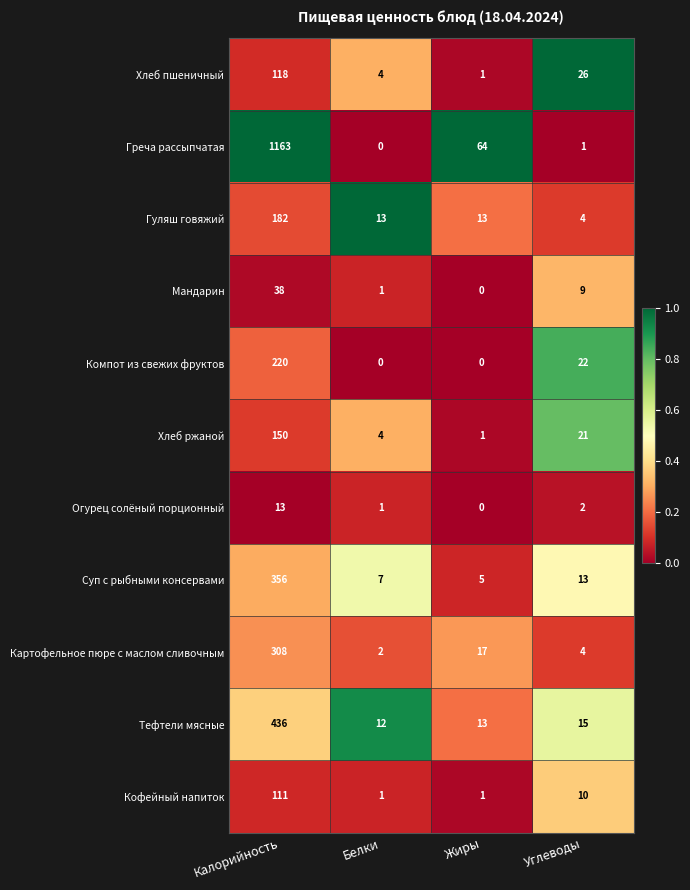

What is the total value across all series at Жиры?

115